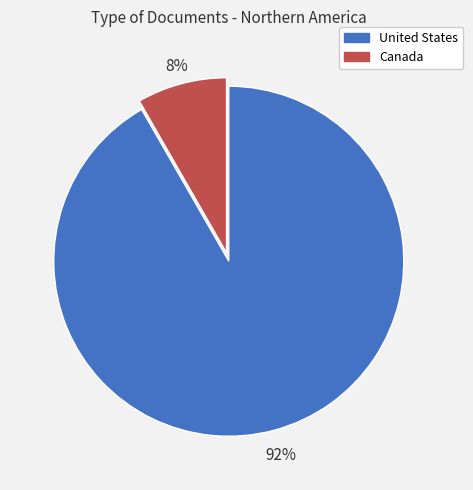

Between United States and Canada, which is larger?

United States